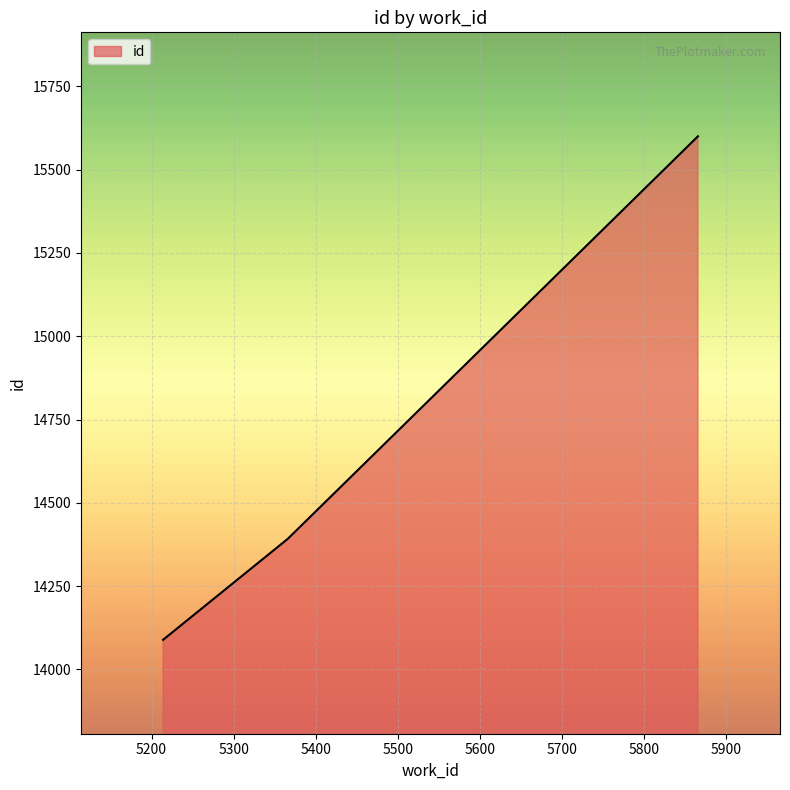

What is the greatest value displayed?

15600